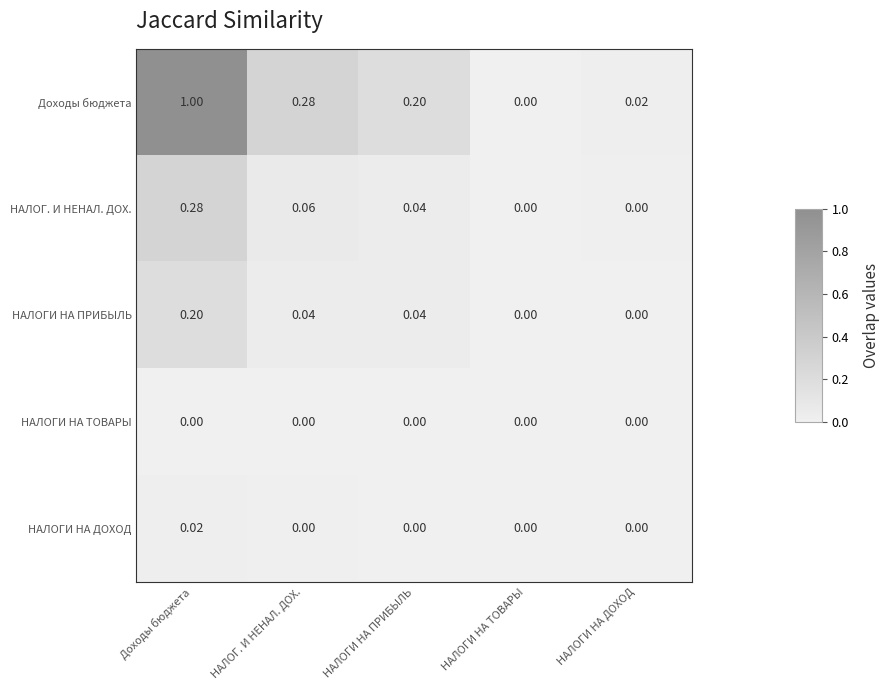

Between НАЛОГ. И НЕНАЛ. ДОХ. and НАЛОГИ НА ТОВАРЫ, which series saw the biggest shift?

Доходы бюджета